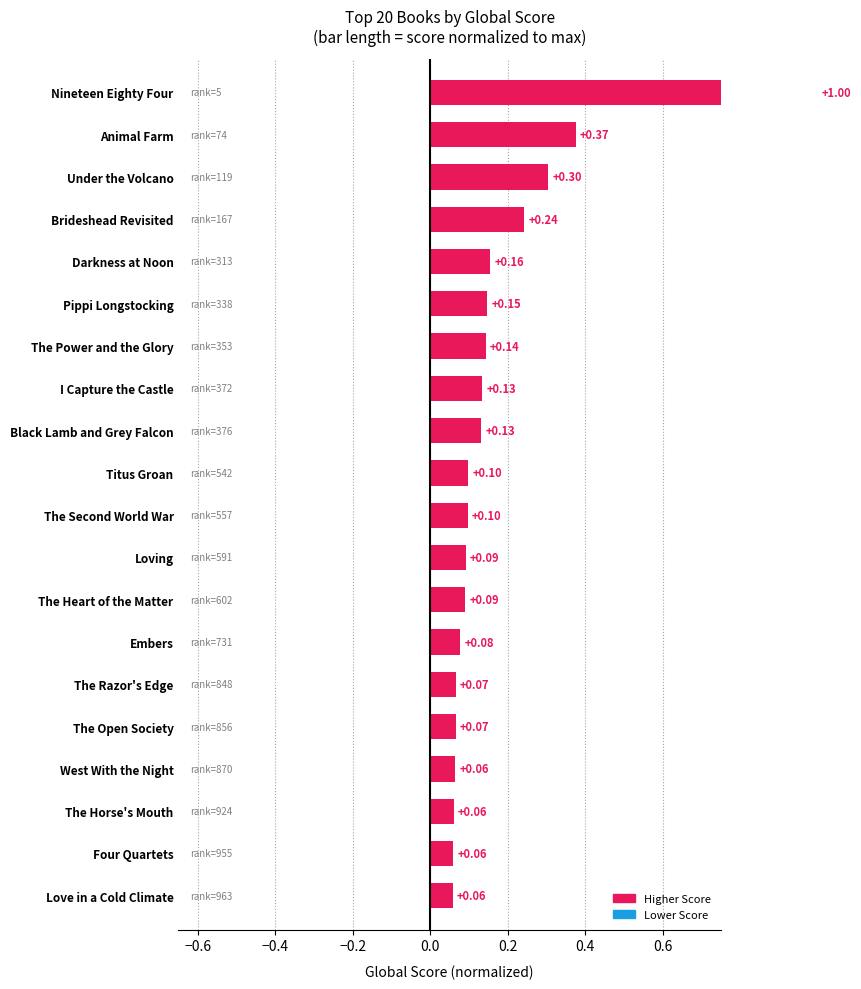

What value does the data have at The Razor's Edge?

0.1